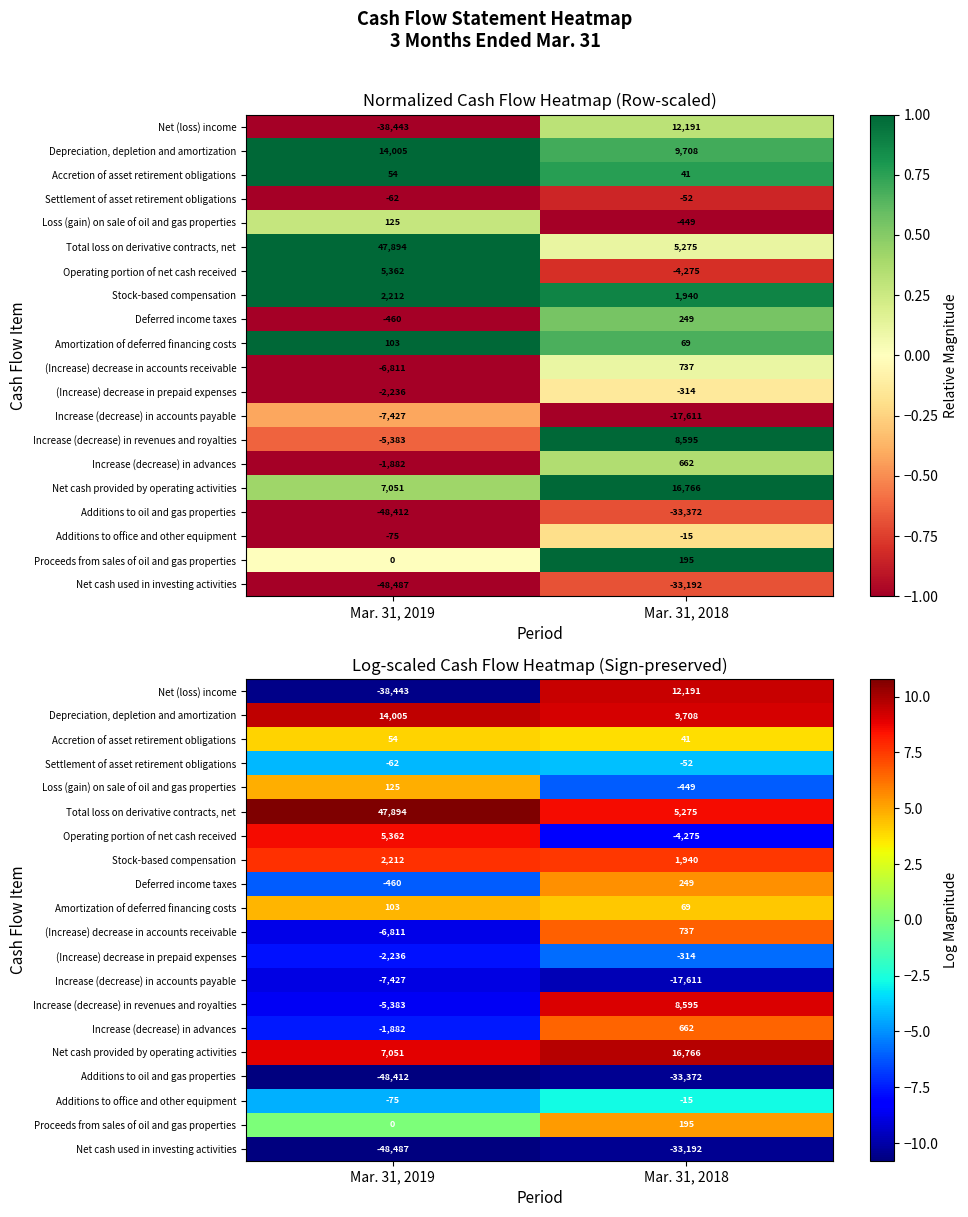

How many positive values does the (Increase) decrease in accounts receivable series have?

1